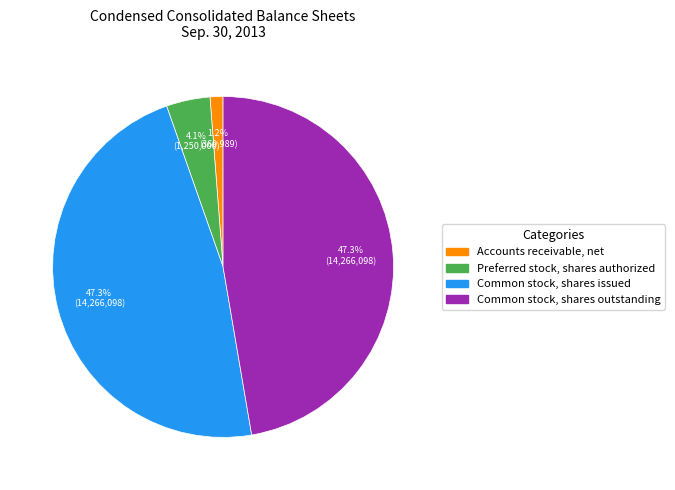

What percentage is NOT represented by Common stock, shares issued?

52.7%